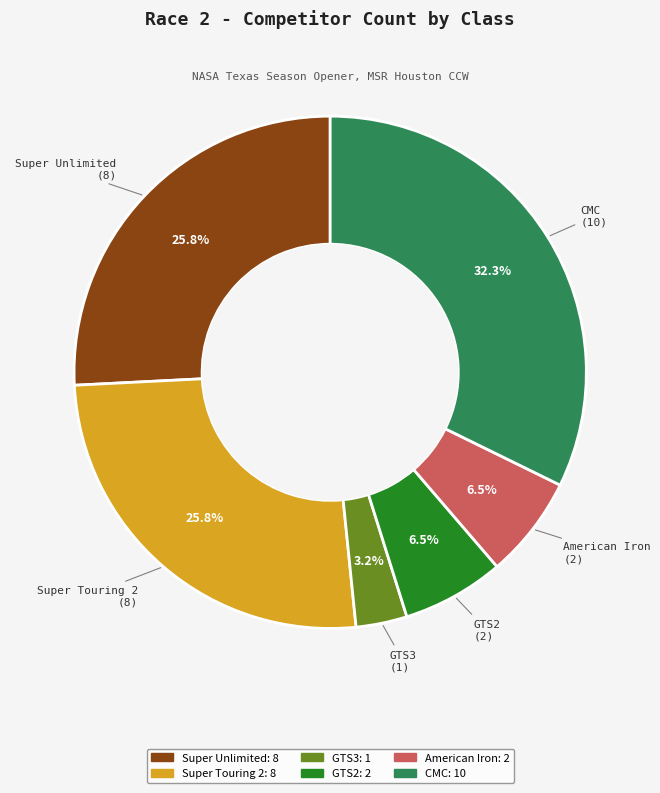

True or false: CMC accounts for 44% of the total.

False